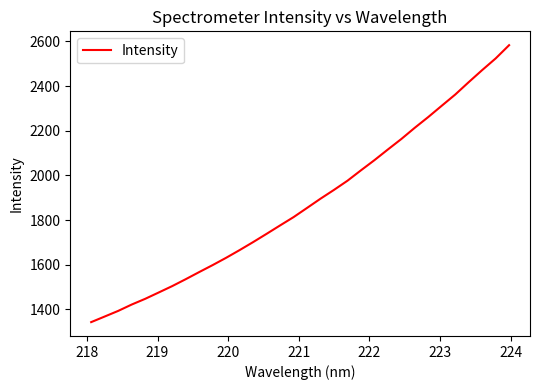

What is the greatest value displayed?

2583.2